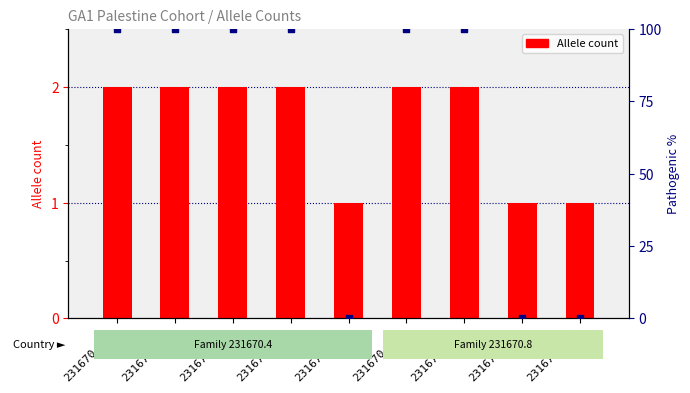

Which series reaches the minimum Y coordinate?

Pathogenic (100%)